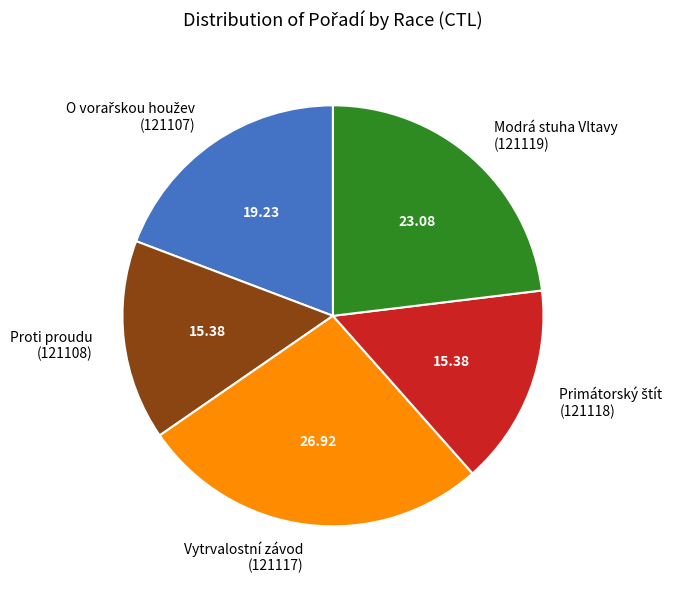

Between Vytrvalostní závod (121117) and Proti proudu (121108), which is larger?

Vytrvalostní závod (121117)